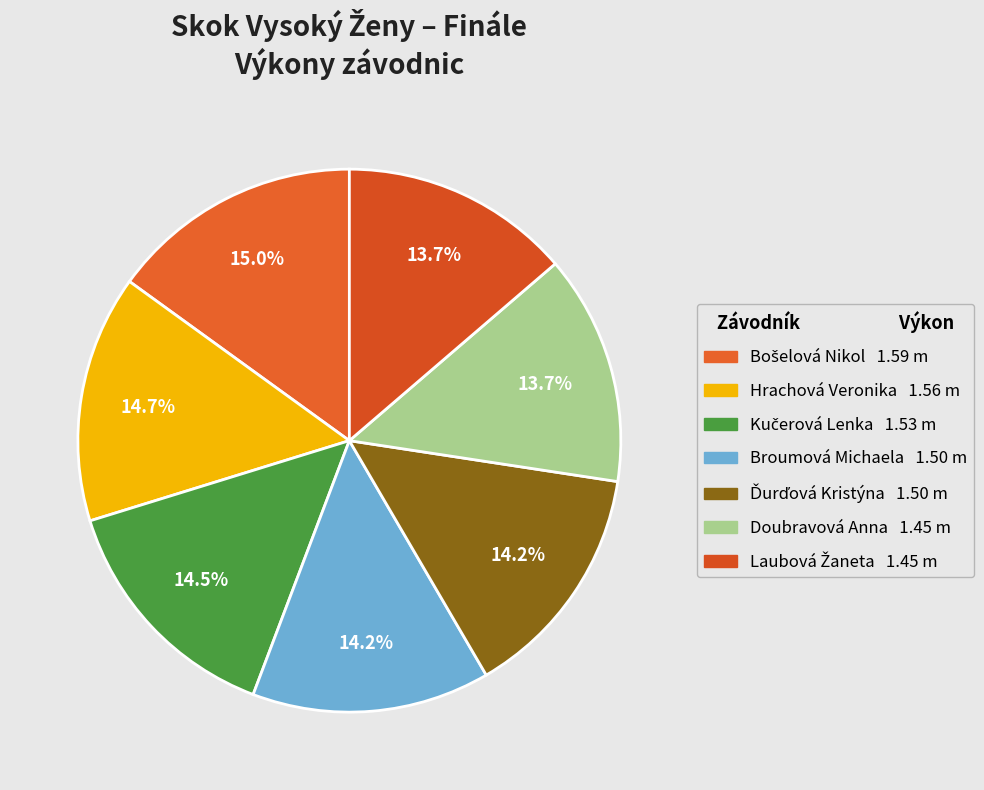

What percentage is the Ďurďová Kristýna slice, to the nearest percent?

14%